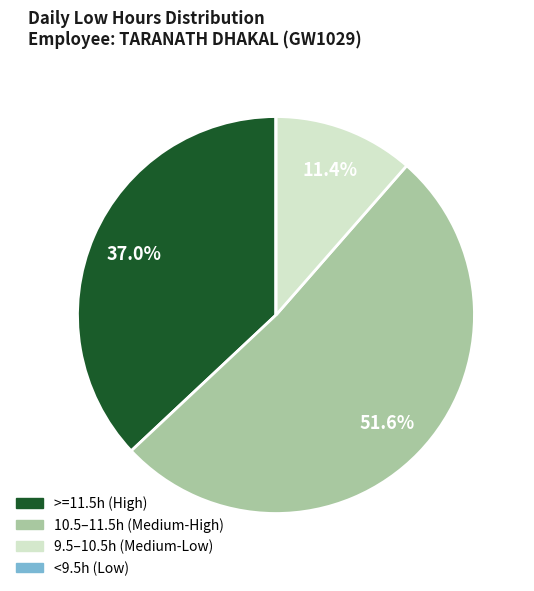

Is there a majority slice in this chart?

Yes